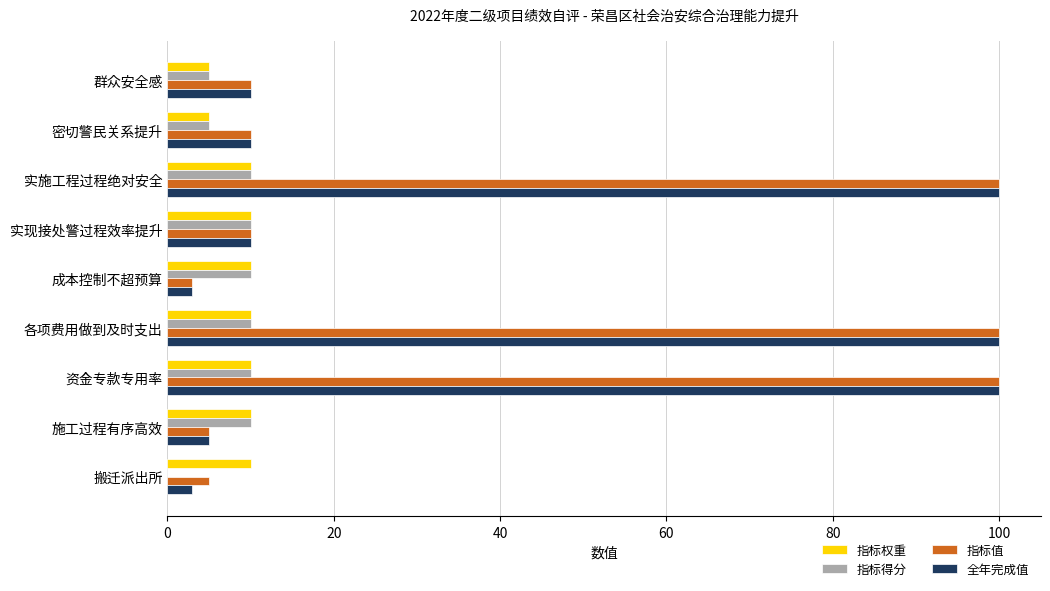

Is the value of 指标值 at 密切警民关系提升 greater than the value of 全年完成值 at 资金专款专用率?

No